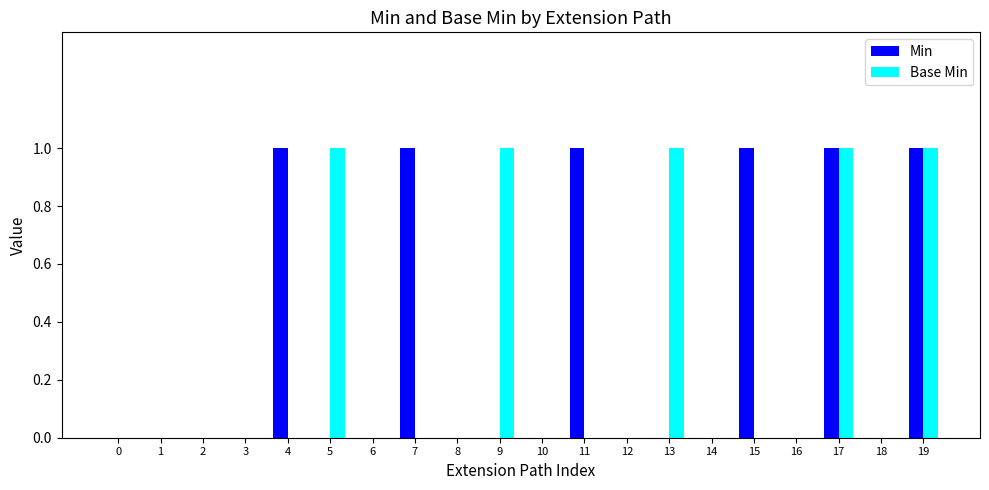

Which series has the largest total across all categories?

Min